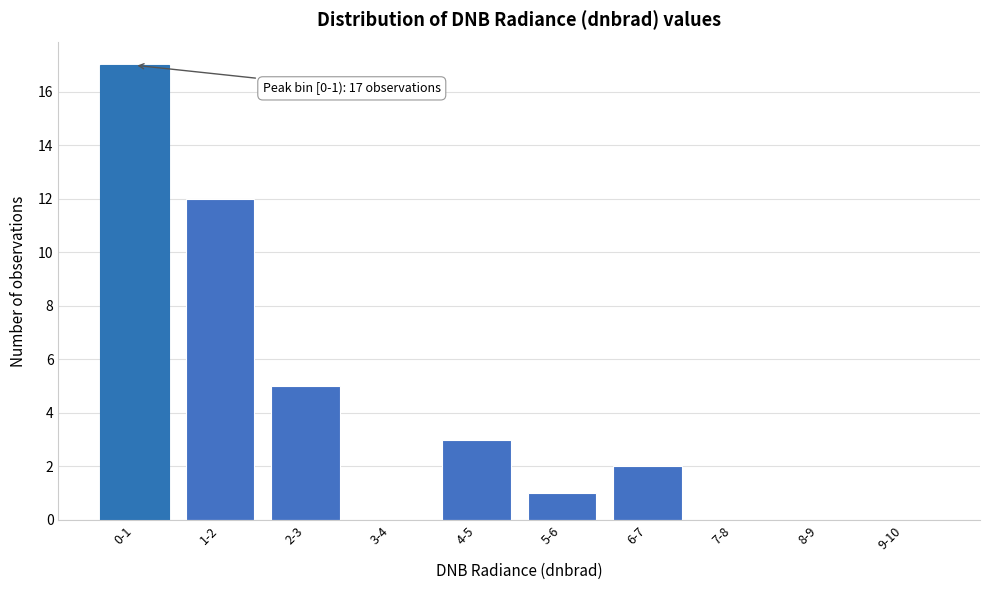

Reading left to right, list all the values displayed in this chart.

0-1=17	1-2=12	2-3=5	3-4=0	4-5=3	5-6=1	6-7=2	7-8=0	8-9=0	9-10=0